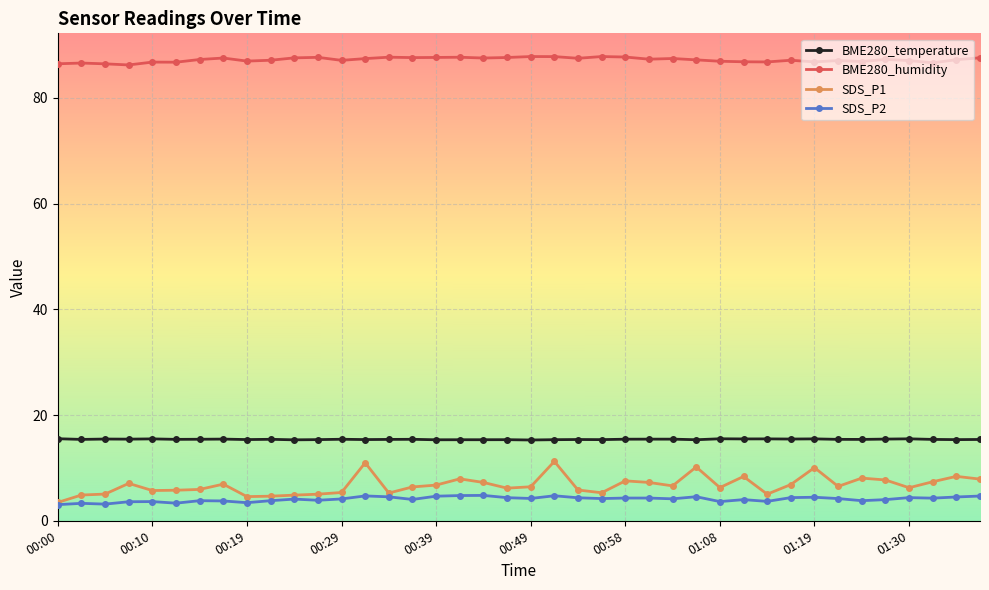

What is the maximum value shown in the chart?

87.8